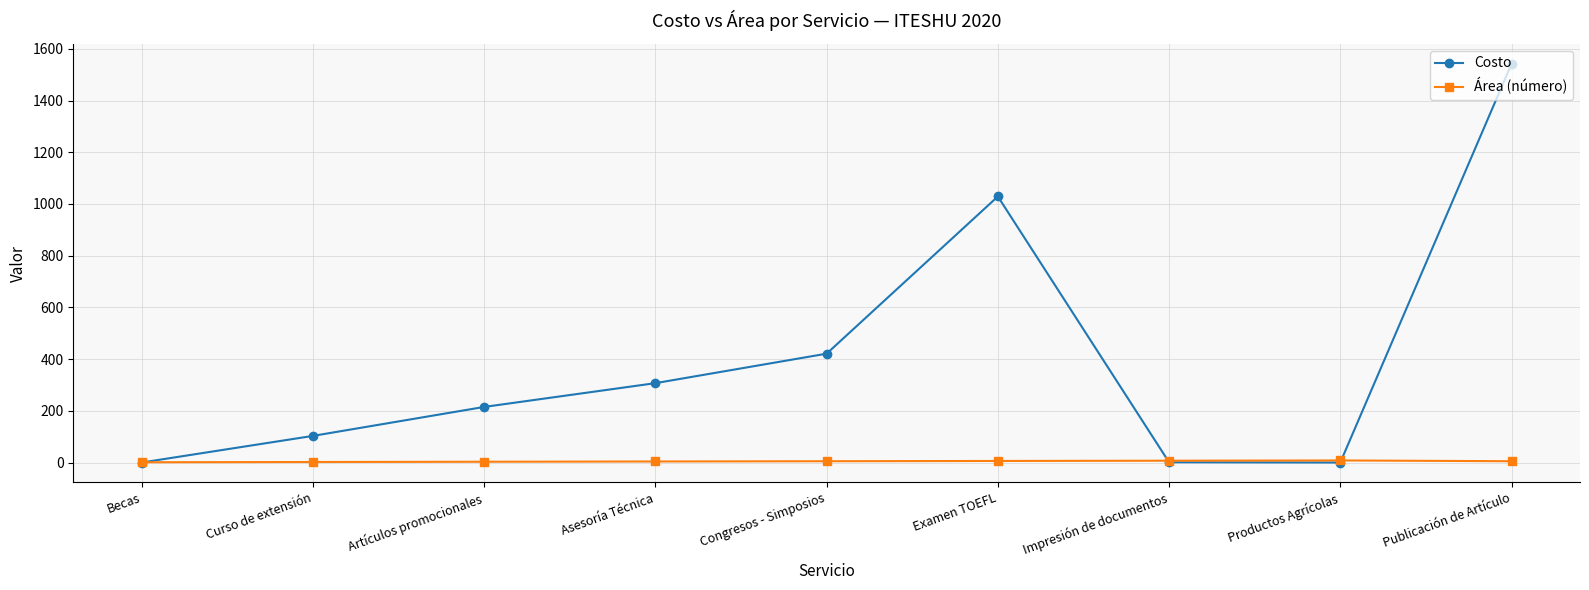

Rank the series by their average value, from highest to lowest.

Costo, Área (número)